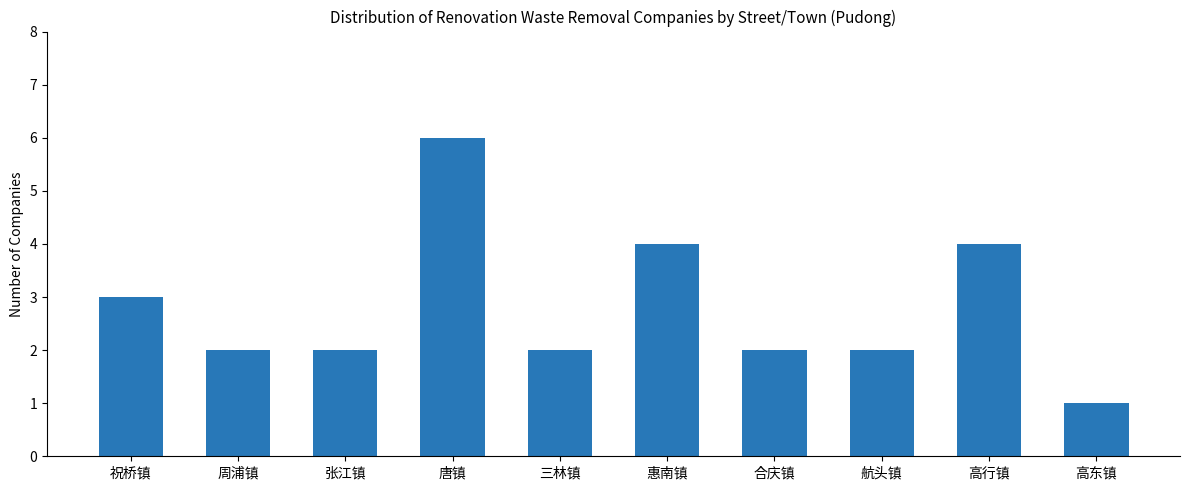

True or false: the data shows 3 at 三林镇.

False